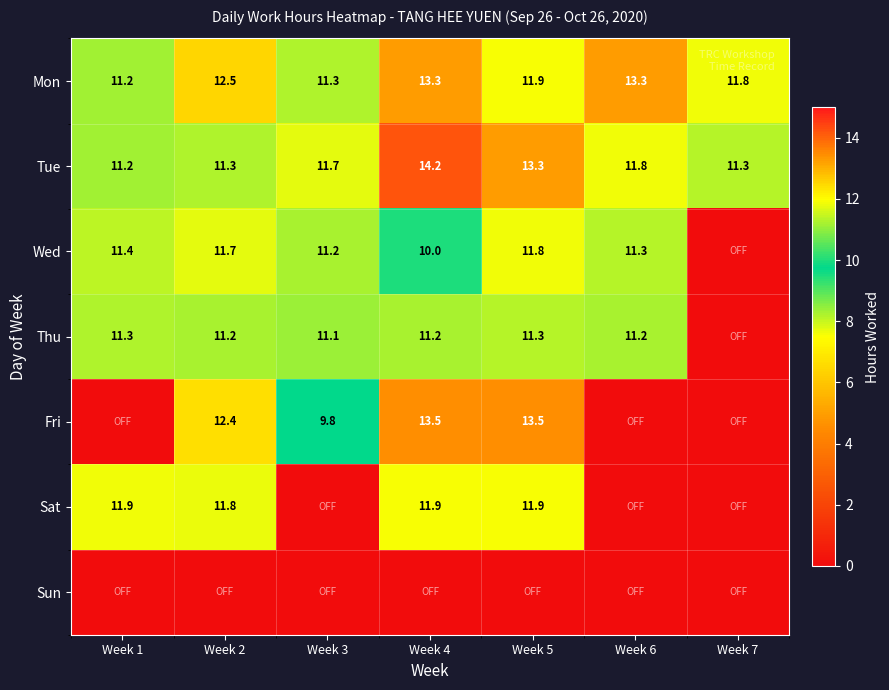

What is the sum of the Tue values at Week 7 and Week 4?

25.5